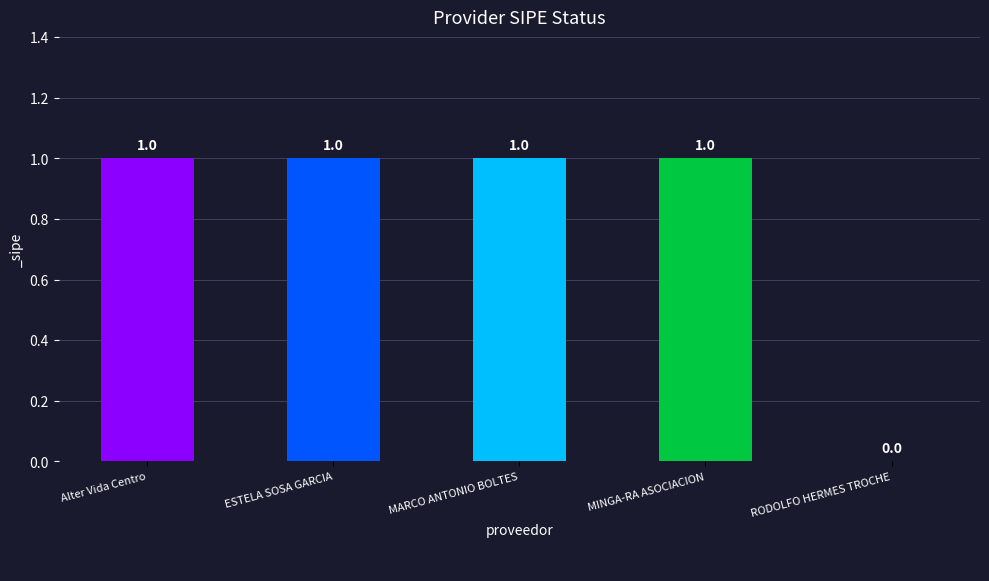

The value at RODOLFO HERMES TROCHE is 0. True or false?

True